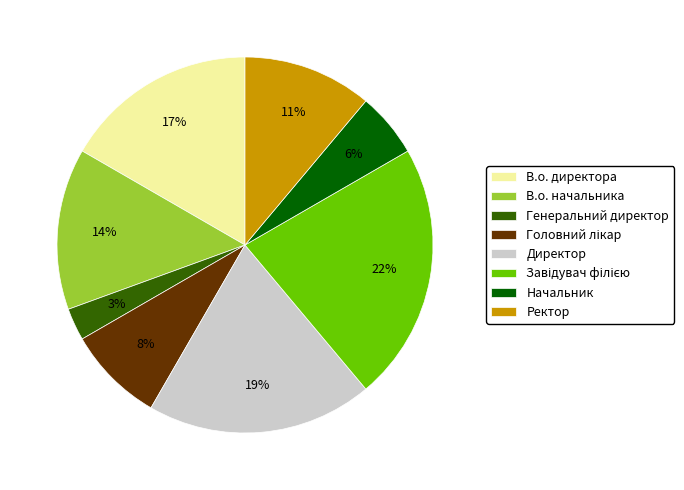

Is there a majority slice in this chart?

No